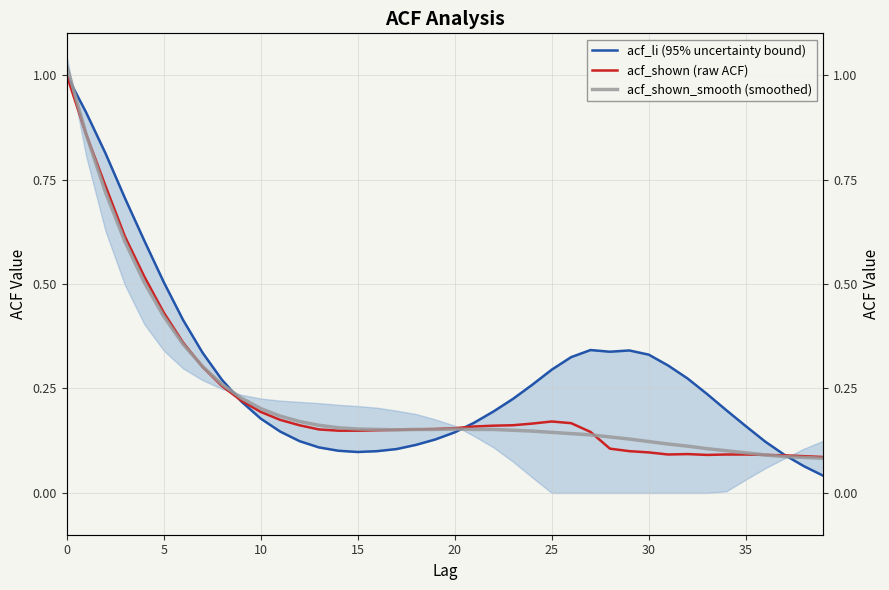

The value of acf_li (95% uncertainty bound) at 15 is 0.1. True or false?

True